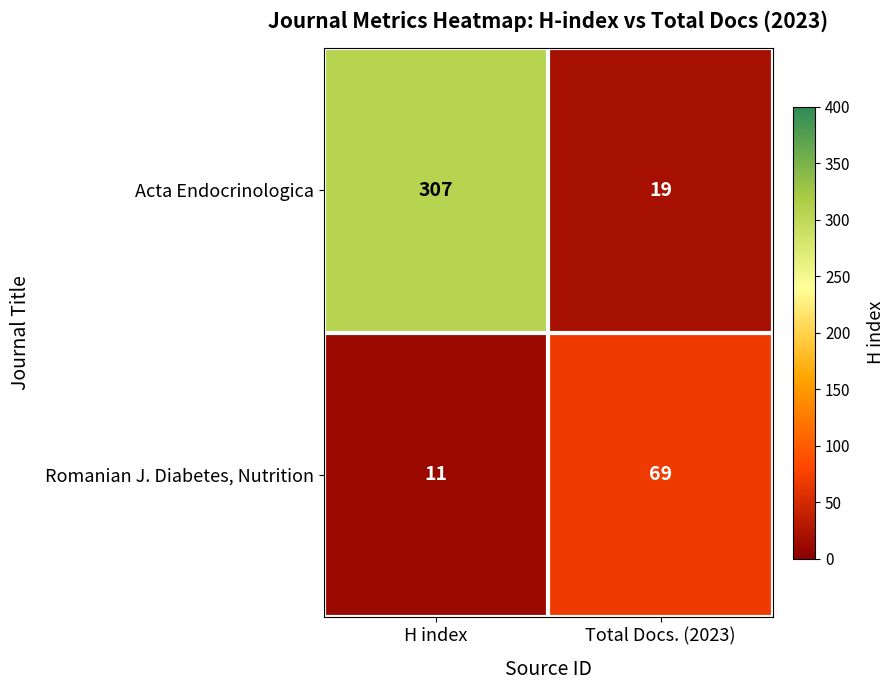

Rank the series by their average value, from lowest to highest.

Romanian J. Diabetes, Nutrition, Acta Endocrinologica